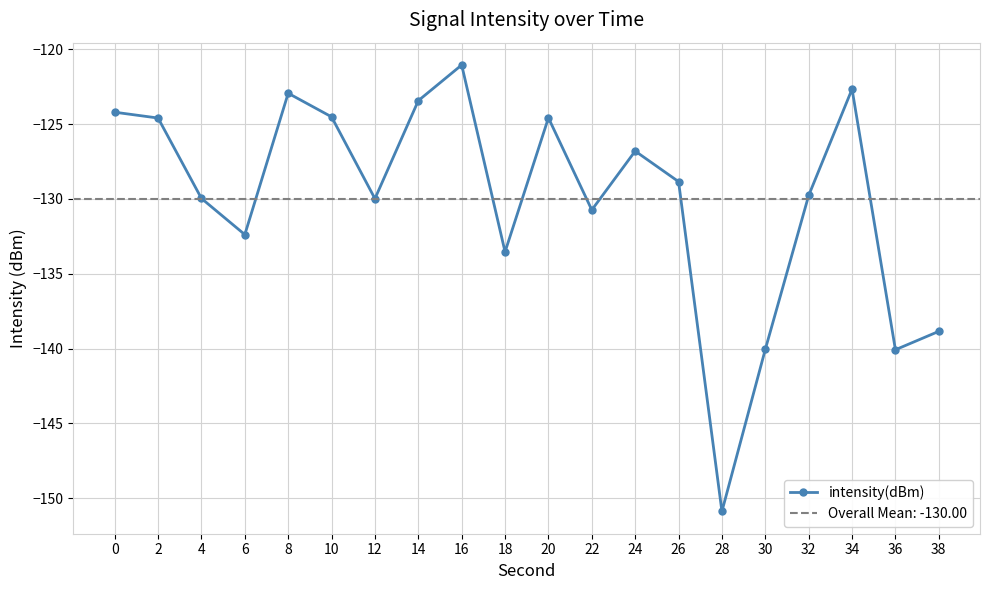

How many lines are shown in the chart?

1